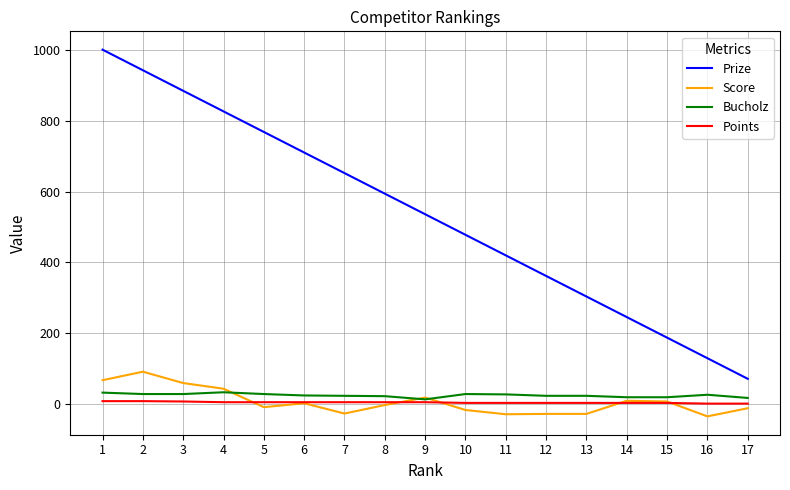

What is the sum of all Points values?

90